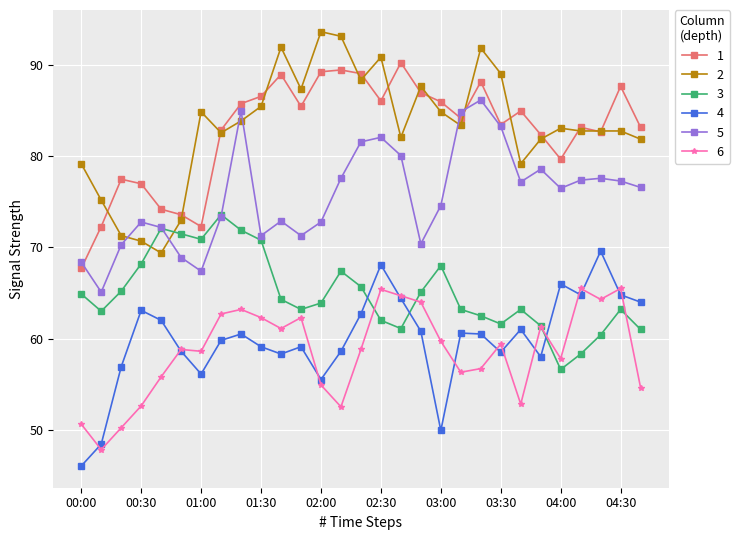

What is the greatest value displayed?

93.7